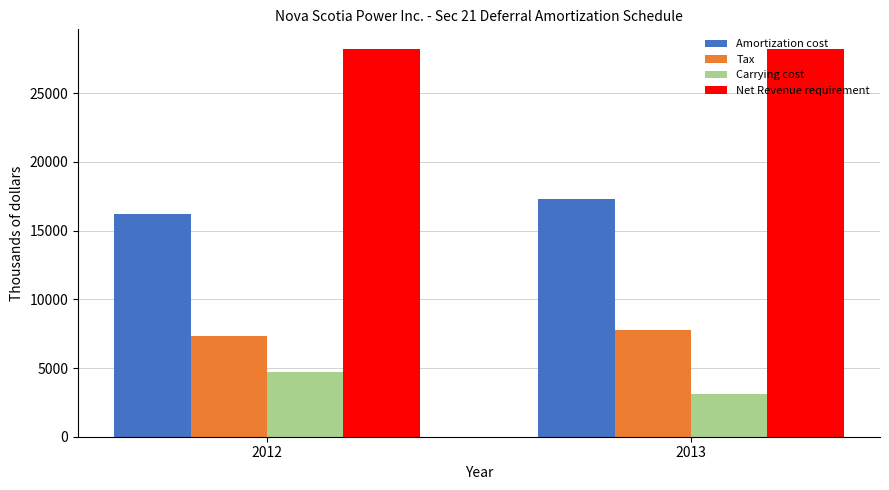

What are all the series names shown in the legend?

Amortization cost, Tax, Carrying cost, Net Revenue requirement